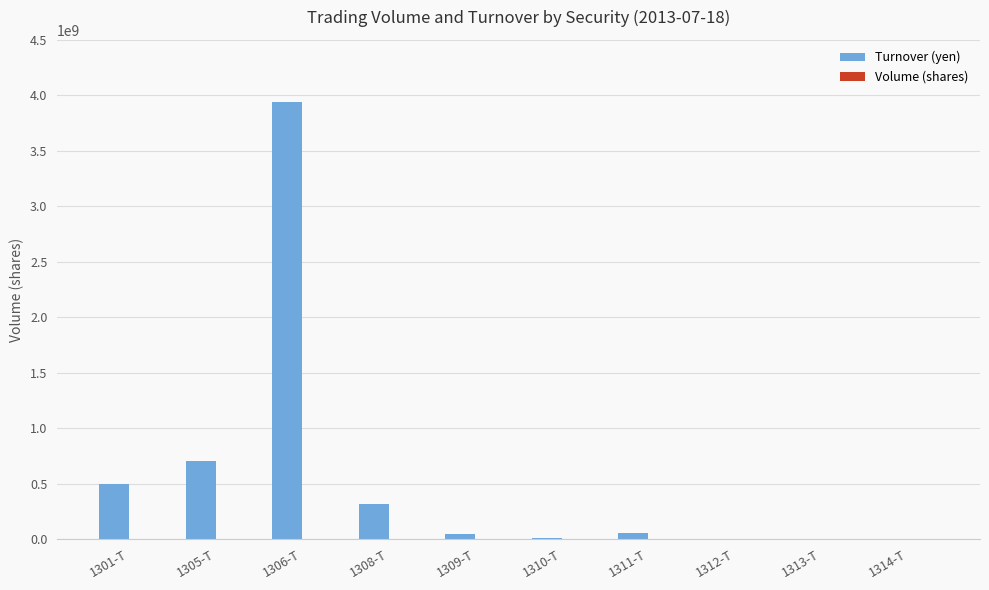

The value of Turnover (yen) at 1305-T is 701940690. True or false?

True